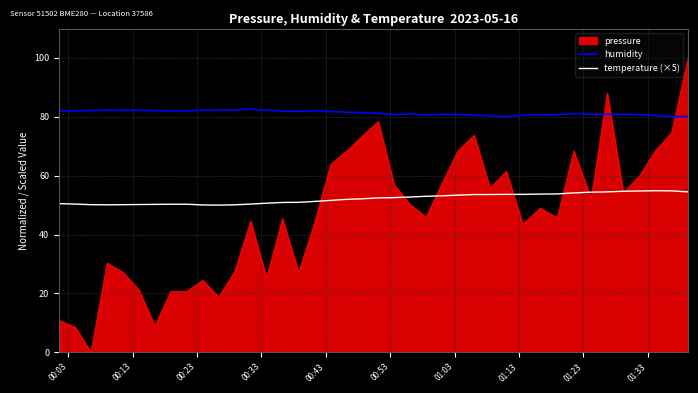

What is the maximum value shown in the chart?

100.0